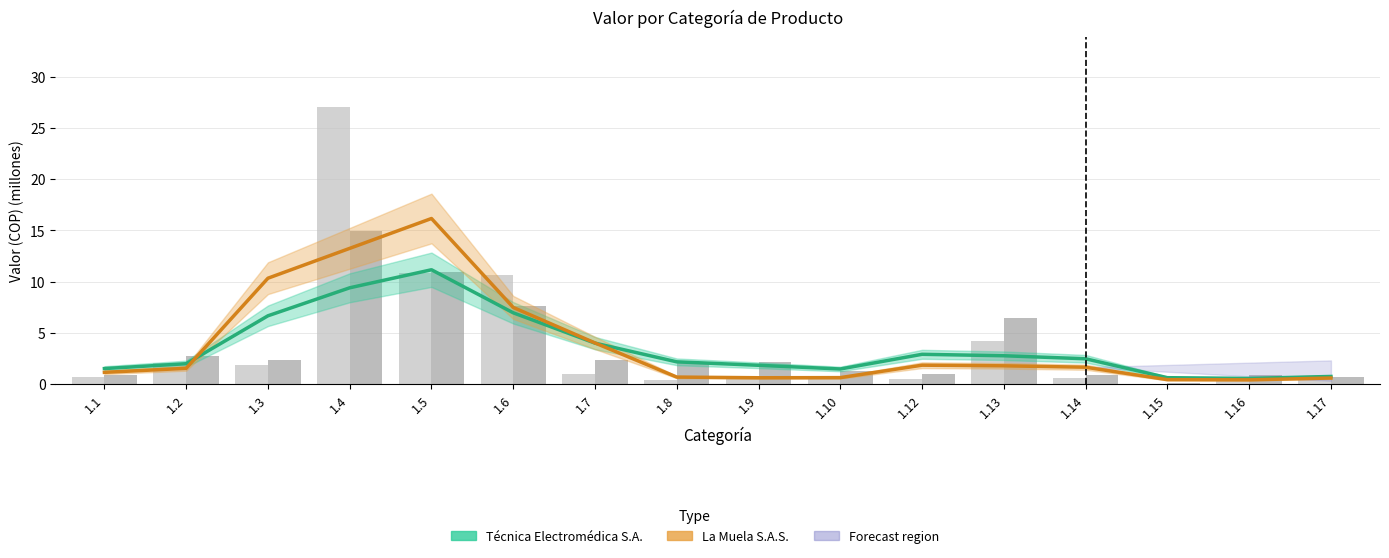

Which label corresponds to the smallest value in the chart?

1.15